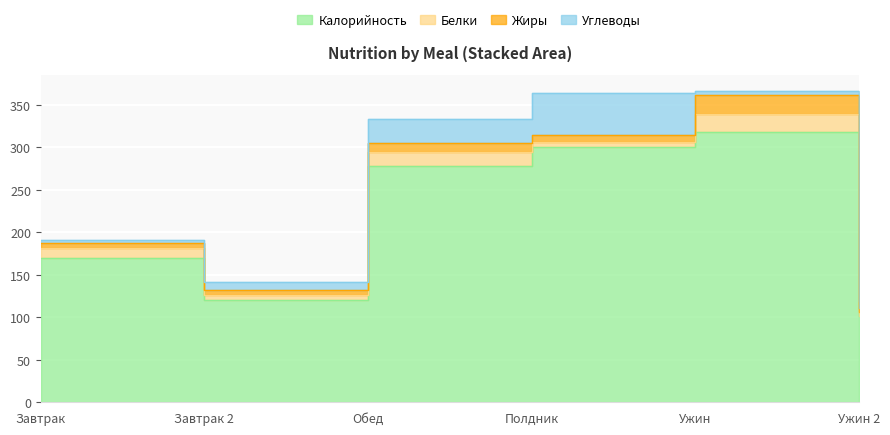

What is the total value across all series at Завтрак?

191.0